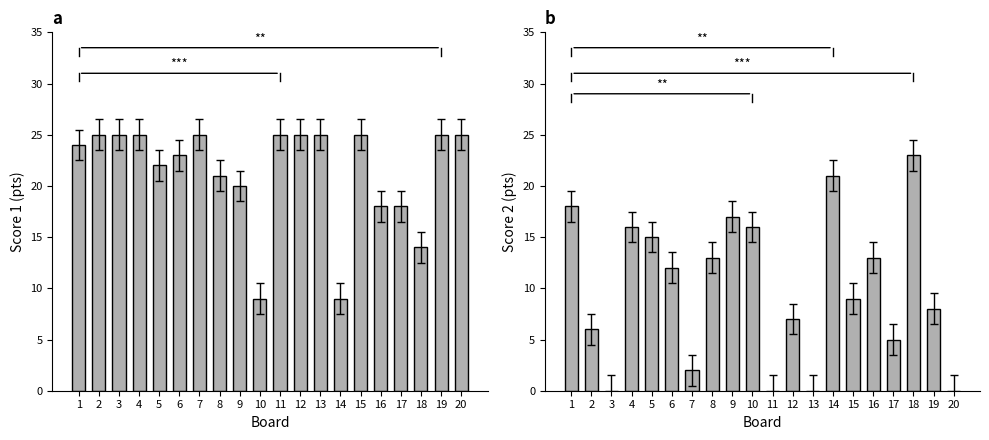

At which label does Score 2 first exceed 12?

1